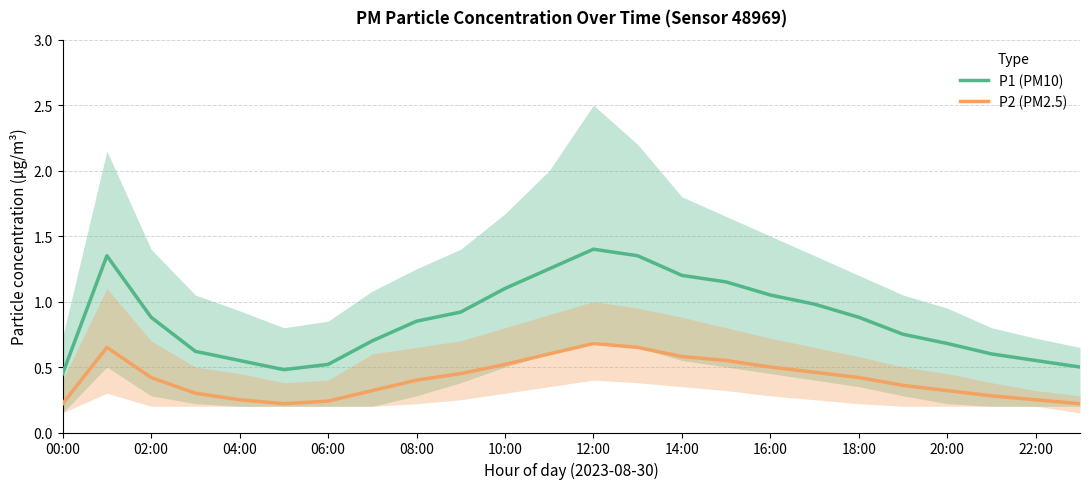

Which has a higher value, 06:00 or 13?

13